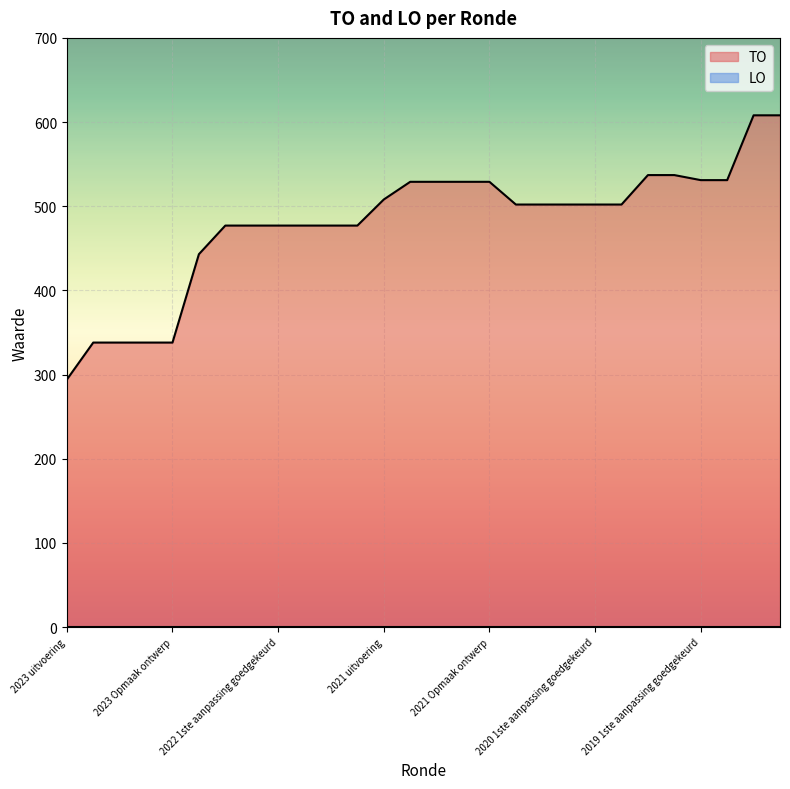

Where does the data first go above 502?

2021 uitvoering